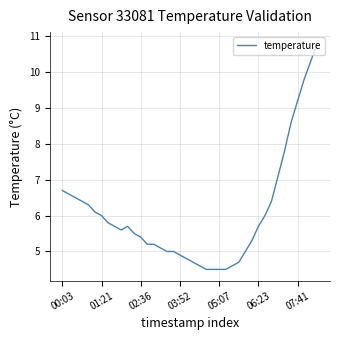

What is the minimum value shown in the chart?

4.5